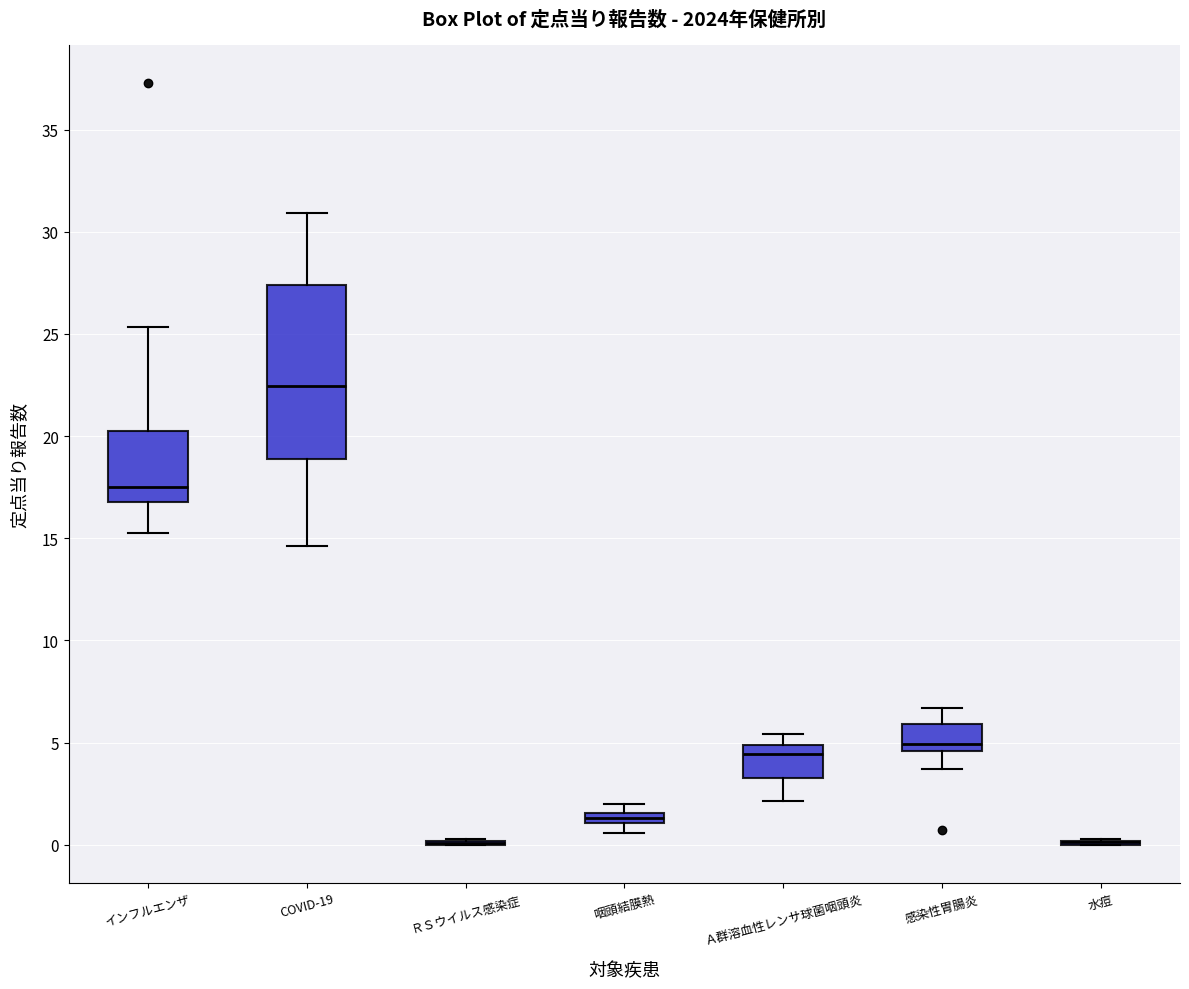

Where is the lower edge of the box for 咽頭結膜熱 on the y-axis? The values are not printed on the chart, so give them approximately, as read against the axis.

1.0